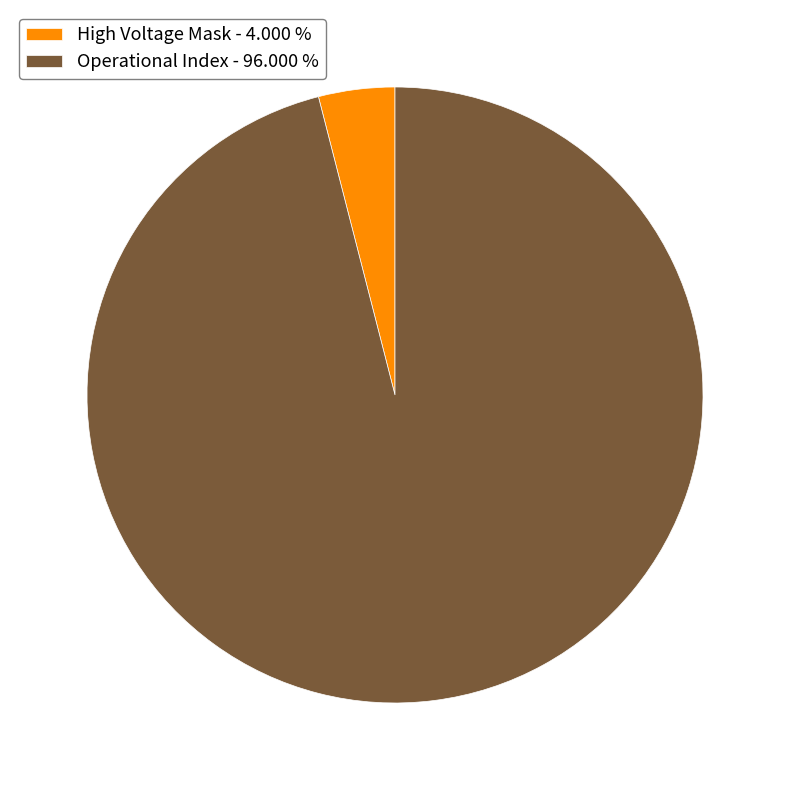

What is the largest slice in the pie chart?

Operational Index - 96.000 %